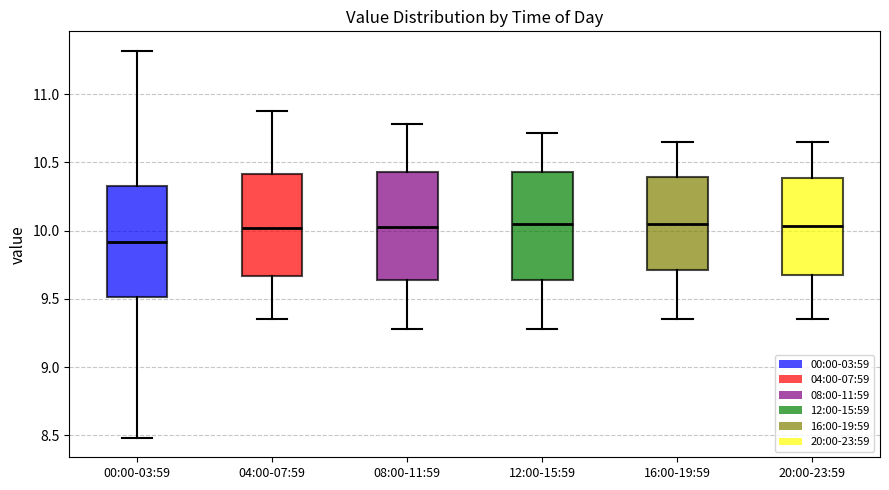

Reading left to right, transcribe this box plot: for each box, give where its median line is, the range the box spans, and where its two whiskers end, as read against the y-axis. The values are not printed on the chart, so give them approximately, as read against the axis.

00:00-03:59: median 9.90, box 9.50 to 10.35, whiskers 8.50 to 11.30
04:00-07:59: median 10.00, box 9.65 to 10.40, whiskers 9.35 to 10.90
08:00-11:59: median 10.05, box 9.65 to 10.45, whiskers 9.30 to 10.80
12:00-15:59: median 10.05, box 9.65 to 10.45, whiskers 9.30 to 10.70
16:00-19:59: median 10.05, box 9.70 to 10.40, whiskers 9.35 to 10.65
20:00-23:59: median 10.05, box 9.65 to 10.40, whiskers 9.35 to 10.65